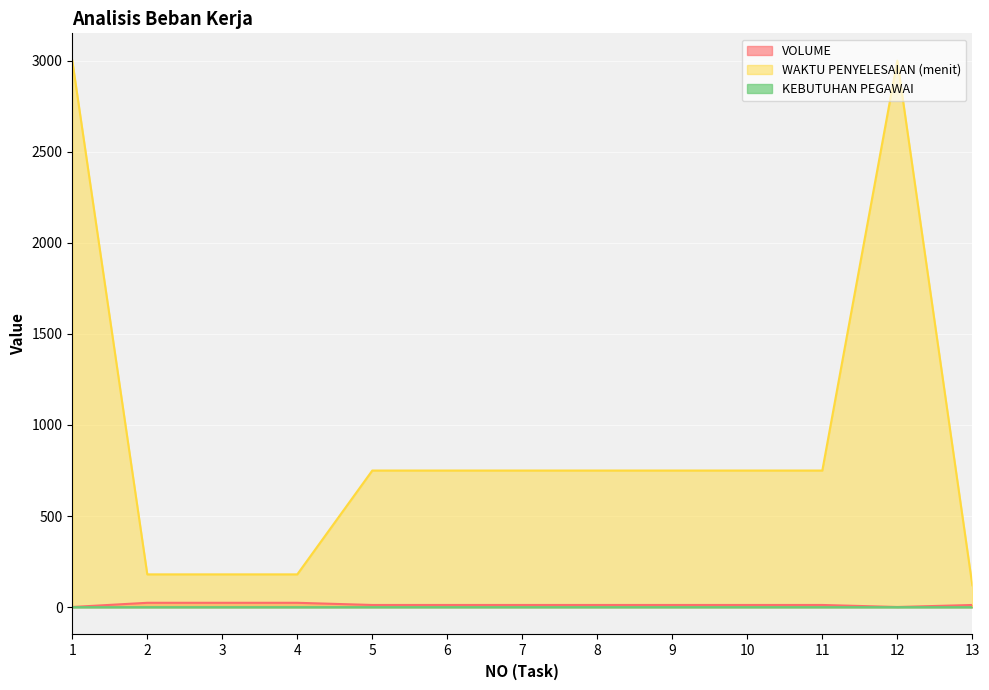

Reading left to right, transcribe all the data shown in this chart.

VOLUME: 1.0	24.0	24.0	24.0	12.0	12.0	12.0	12.0	12.0	12.0	12.0	1.0	12.0
WAKTU PENYELESAIAN (menit): 3000.0	180.0	180.0	180.0	750.0	750.0	750.0	750.0	750.0	750.0	750.0	3000.0	120.0
KEBUTUHAN PEGAWAI: 0.0	0.1	0.1	0.1	0.1	0.1	0.1	0.1	0.1	0.1	0.1	0.0	0.0